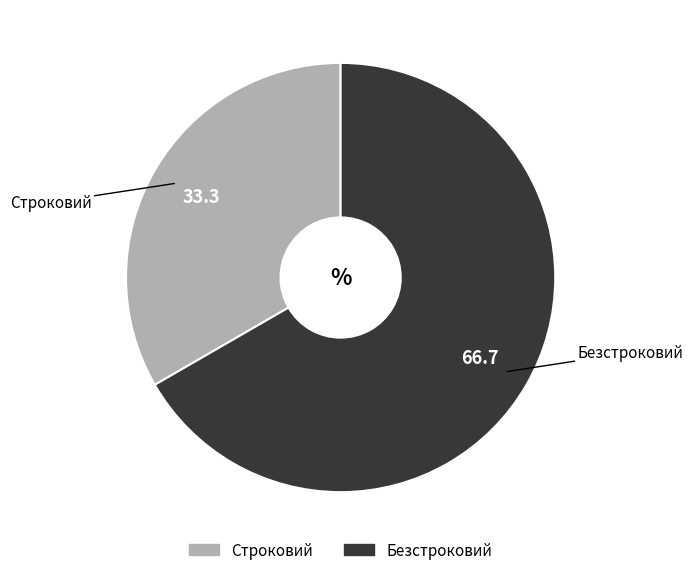

Do Строковий and Безстроковий together represent more than half of the pie?

Yes